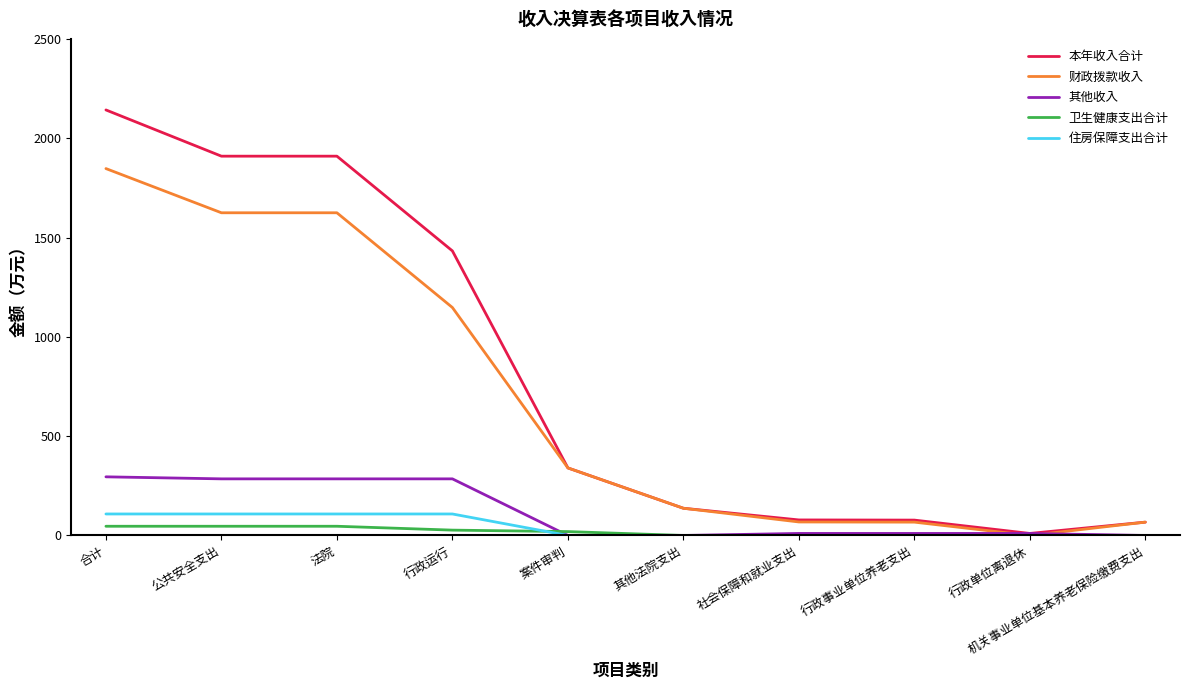

Is the value of 卫生健康支出合计 at 社会保障和就业支出 greater than the value of 财政拨款收入 at 行政运行?

No